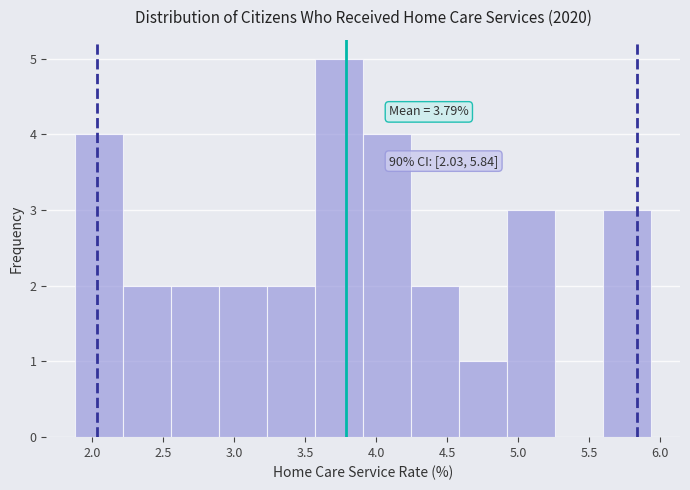

Which range on the x-axis has the tallest bar?

3.55 to 3.90